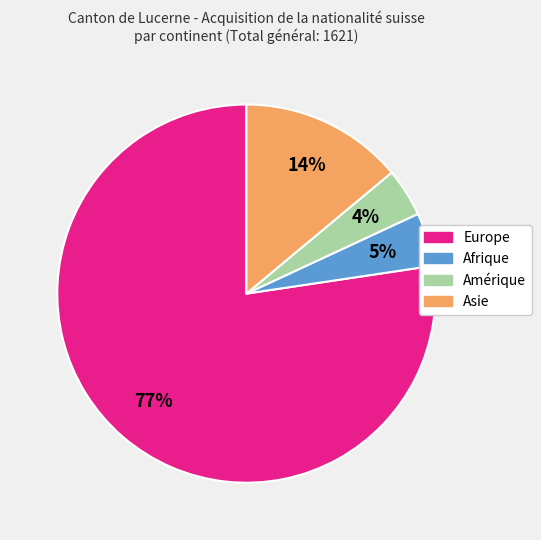

To the nearest percent, what portion does Asie represent?

14%